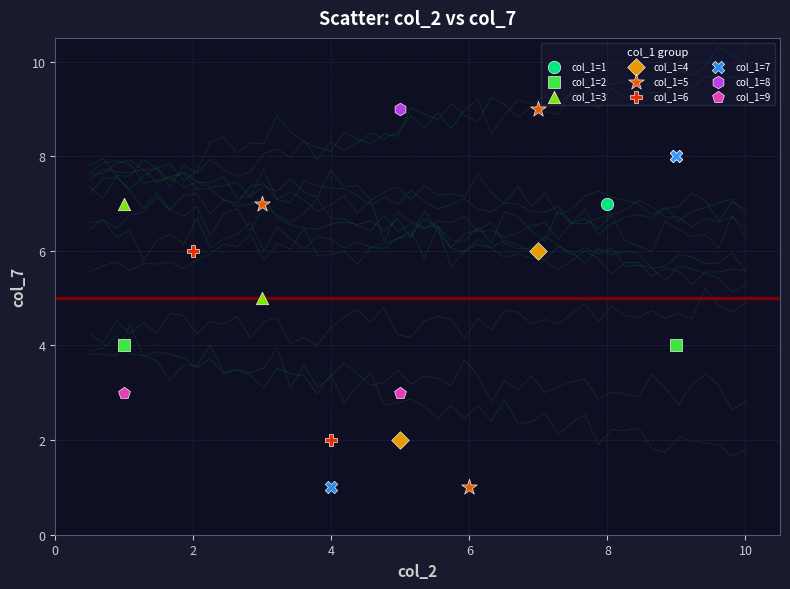

What are all the series names shown in the legend?

col_1=1, col_1=2, col_1=3, col_1=4, col_1=5, col_1=6, col_1=7, col_1=8, col_1=9